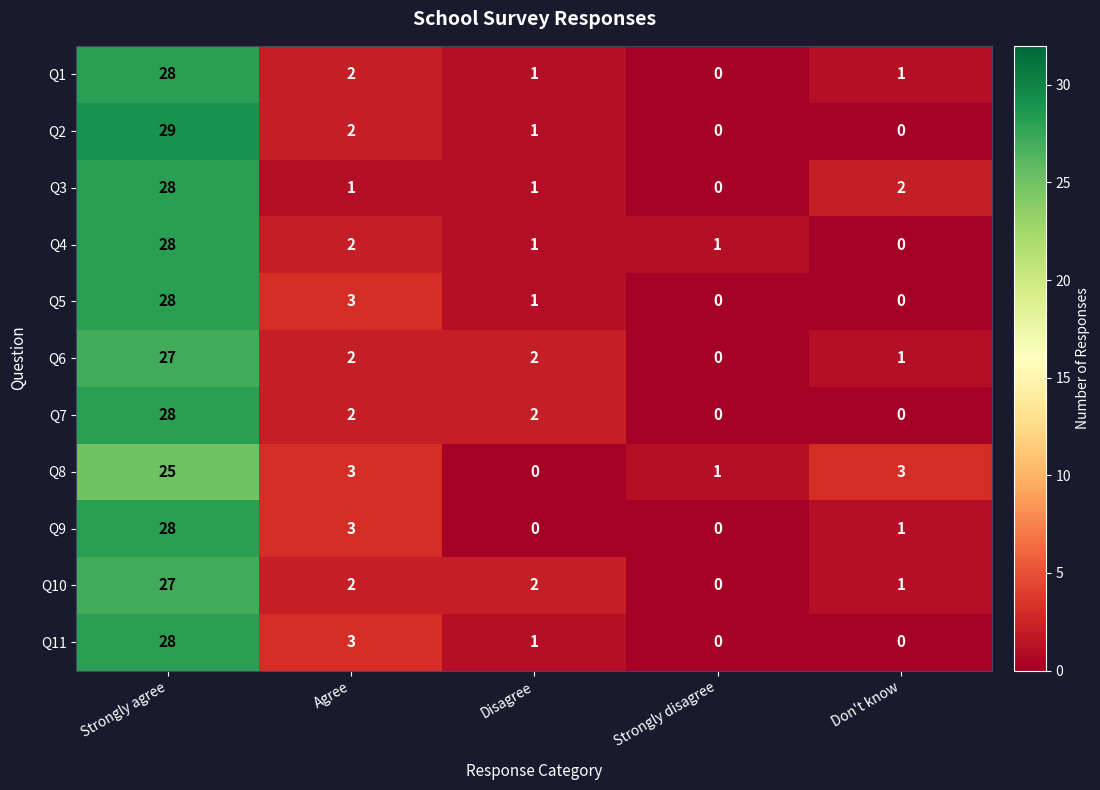

At which label does Q9 reach its peak?

Strongly agree